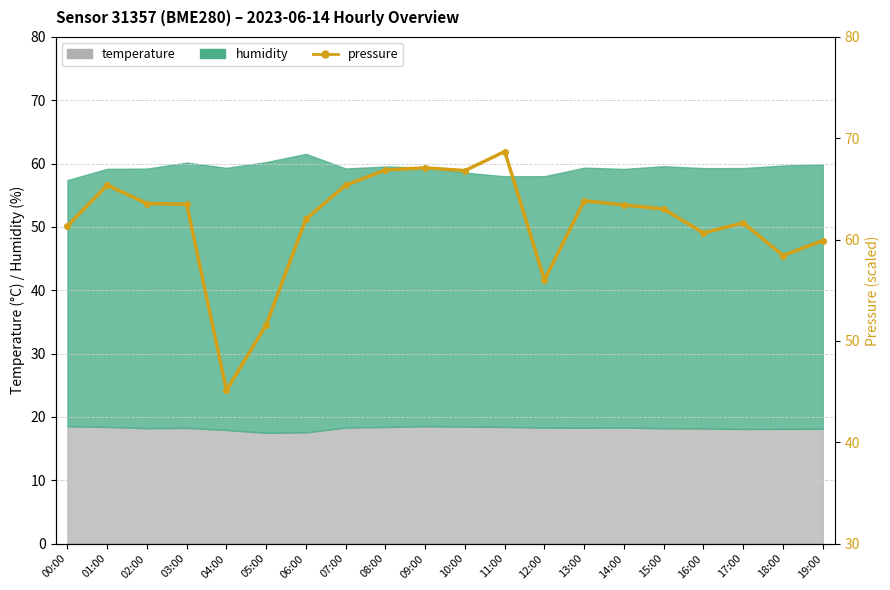

Which has a higher value, 04:00 or 19:00?

19:00